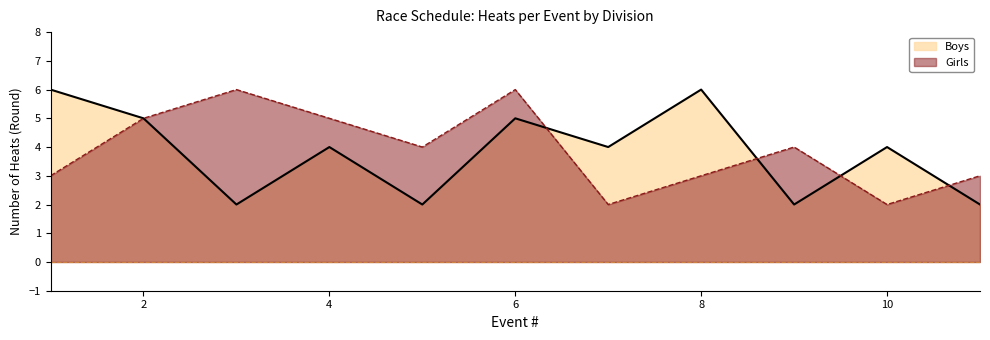

How many Boys values are between 2 and 5?

9